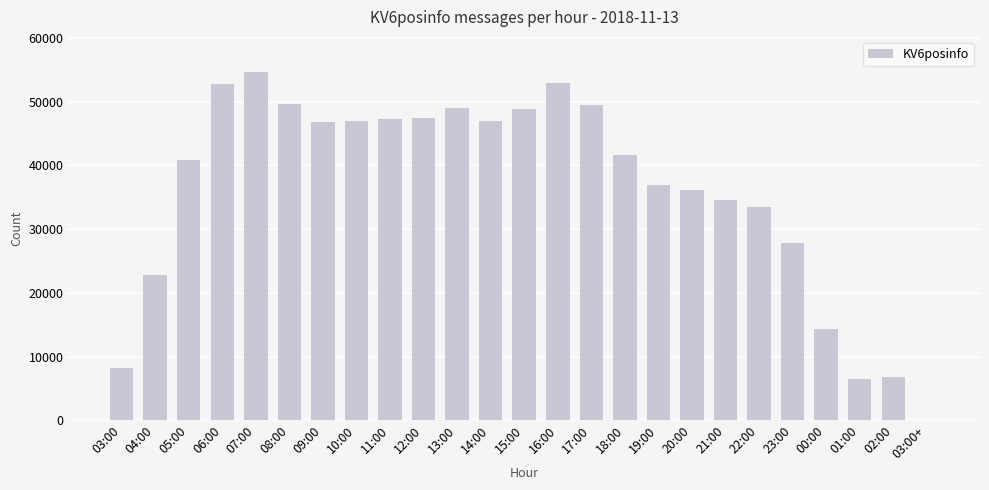

Which category has the highest value across all series?

07:00